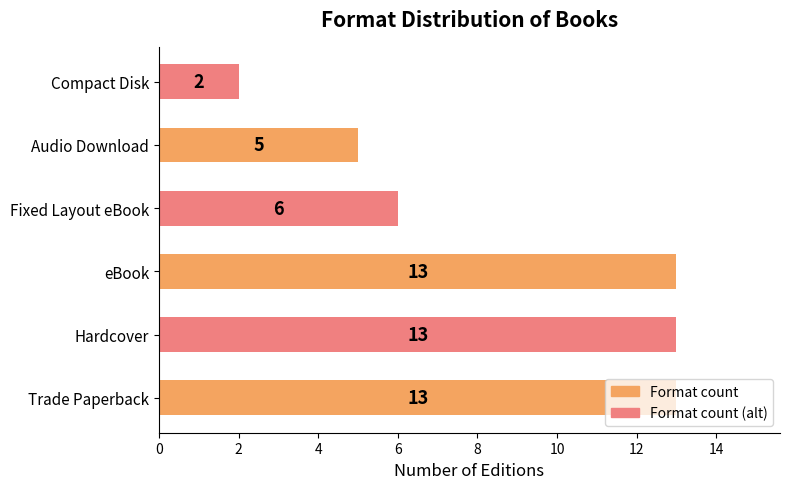

Is it true that the value at Compact Disk is 3?

False